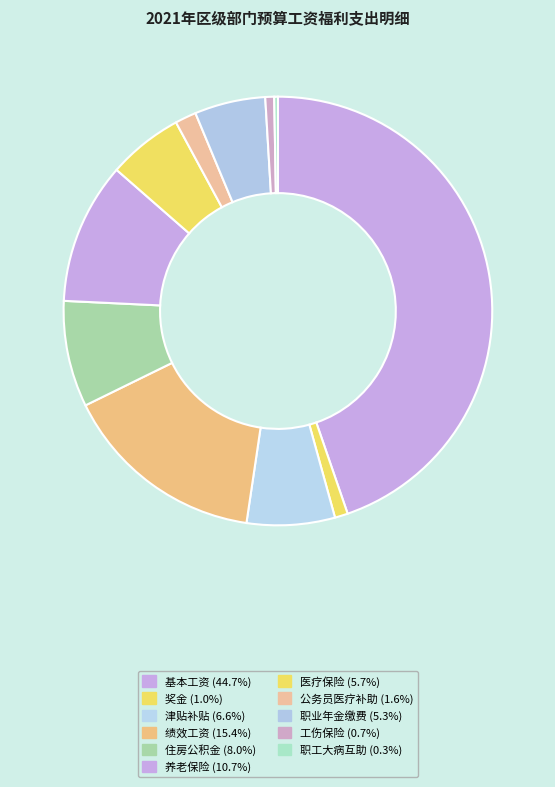

Is 医疗保险 the majority of the pie?

No